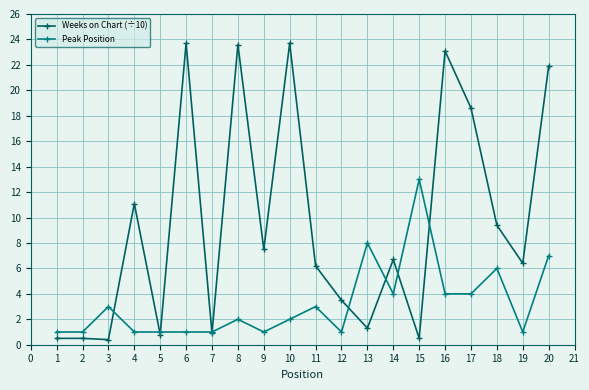

What is the difference between the maximum and minimum values in the Weeks on Chart (÷10) series?

23.3